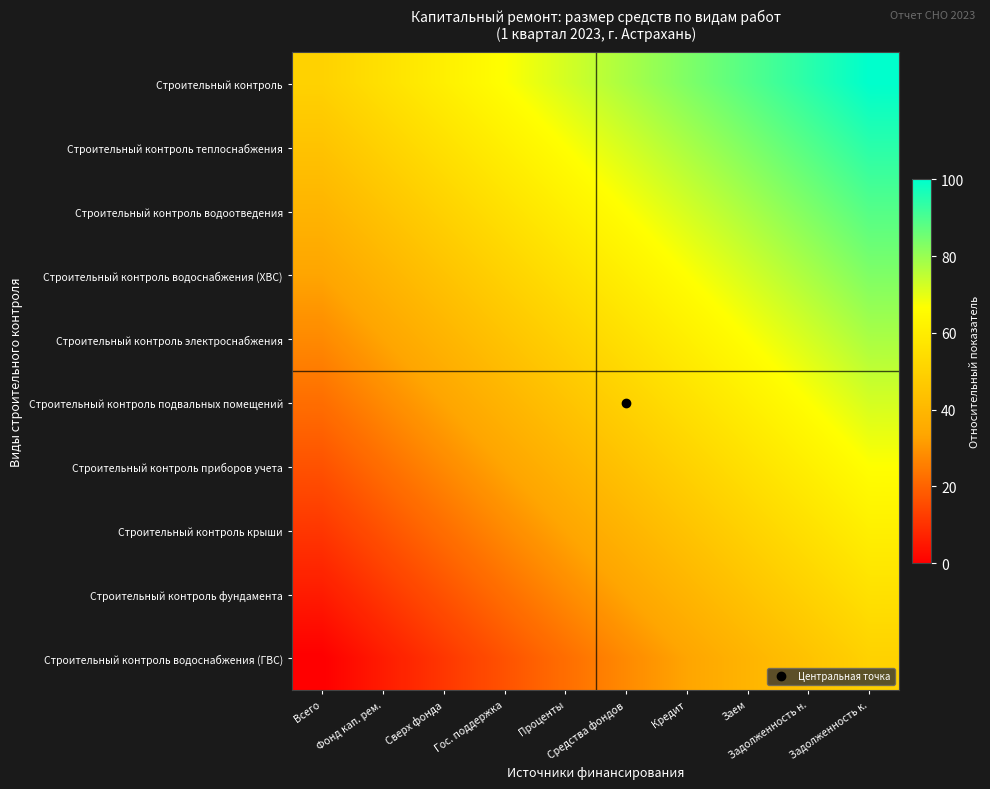

How many categories are shown in the chart?

10